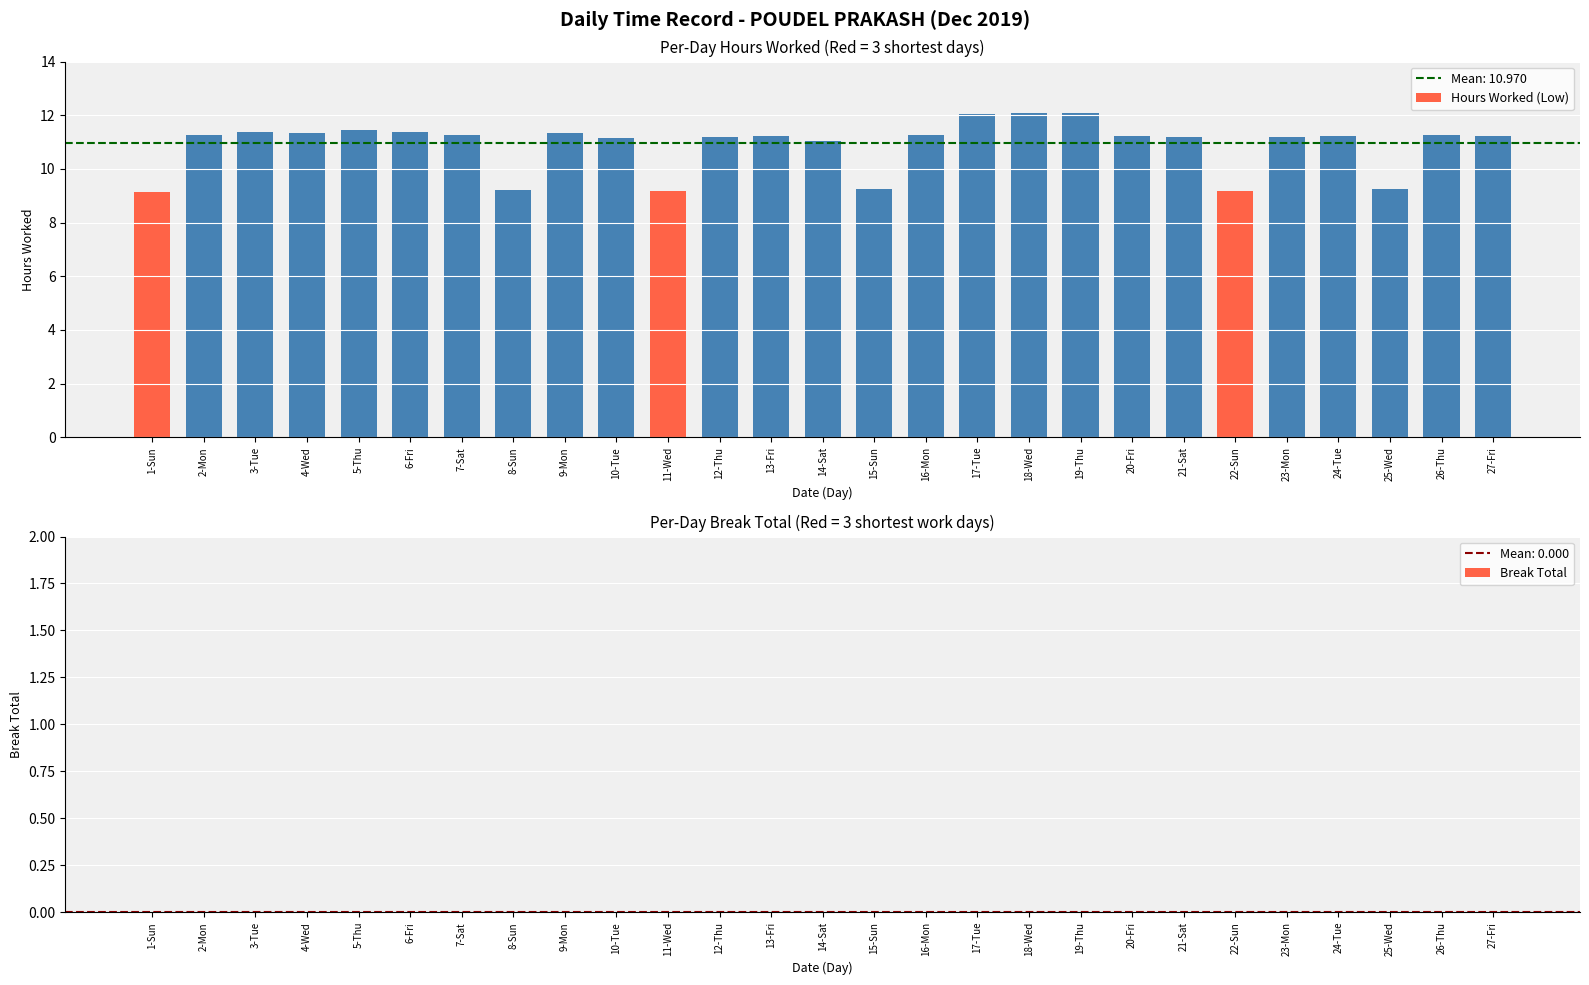

What is the value of the 23rd bar from the left?

11.2